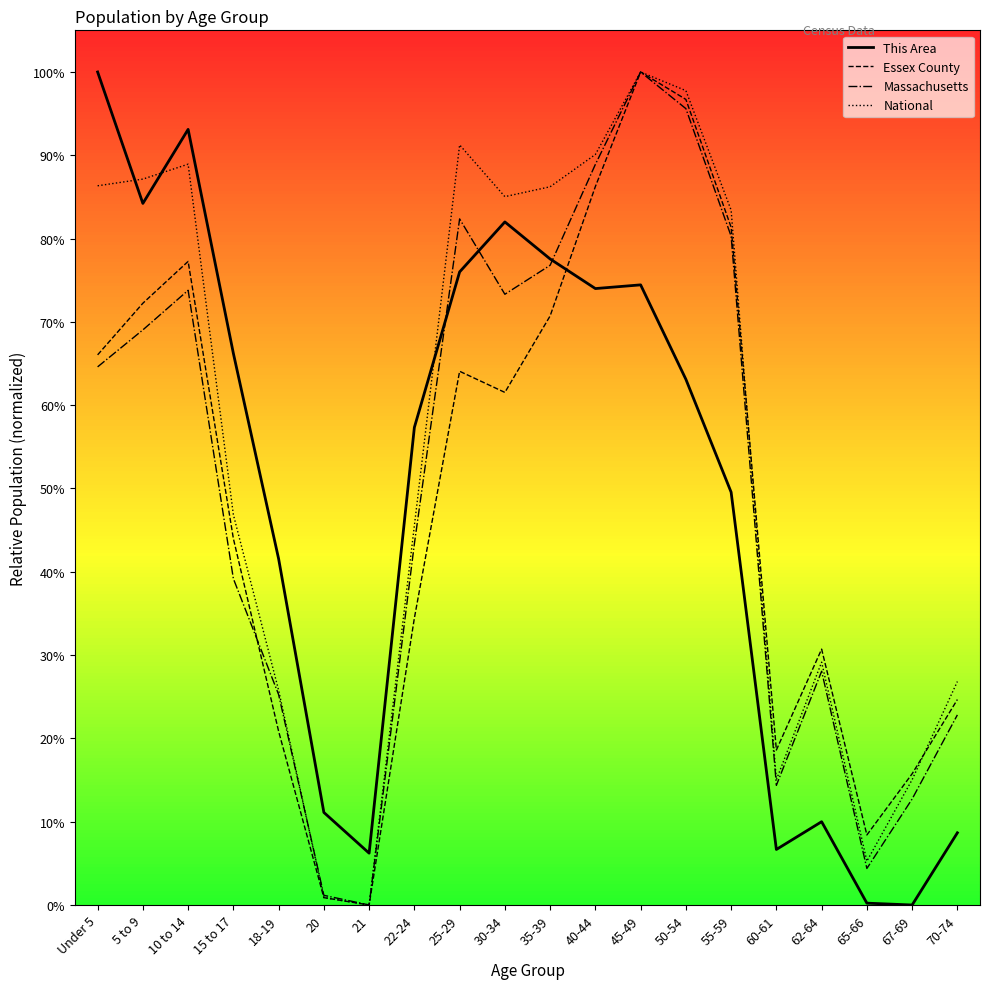

Where is National nearest to the value 0?

21